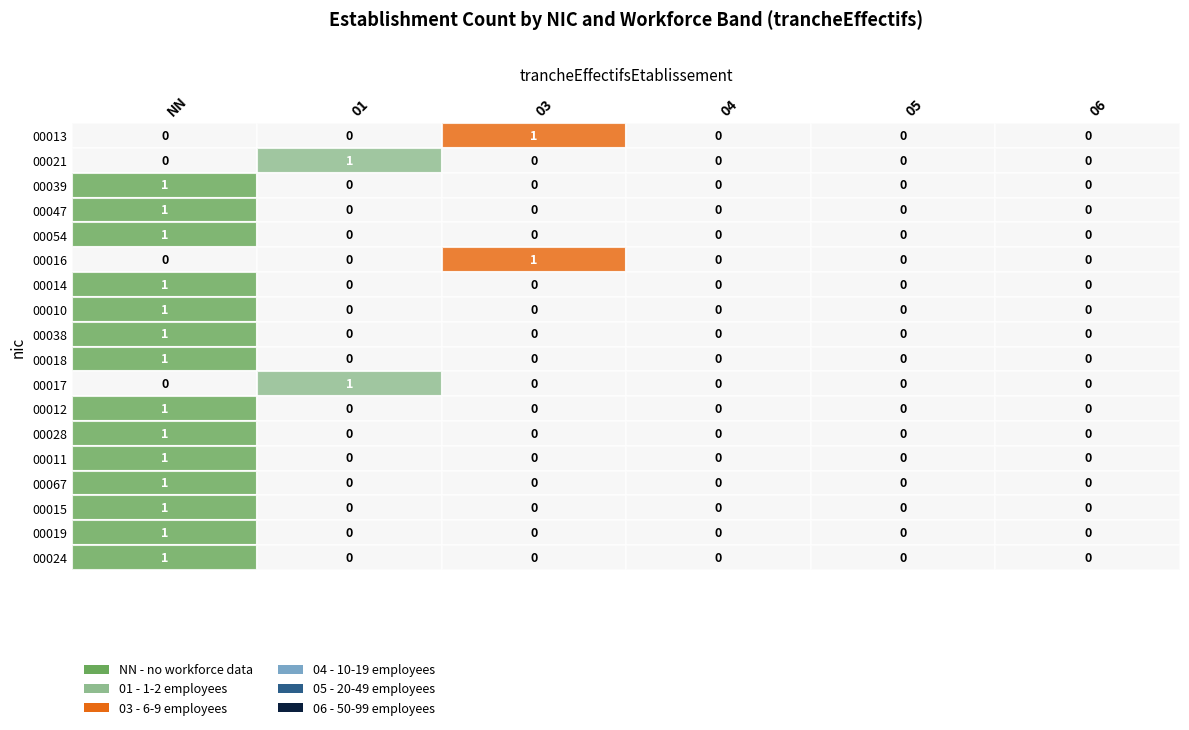

Which series changed the most between 01 and 05?

00021